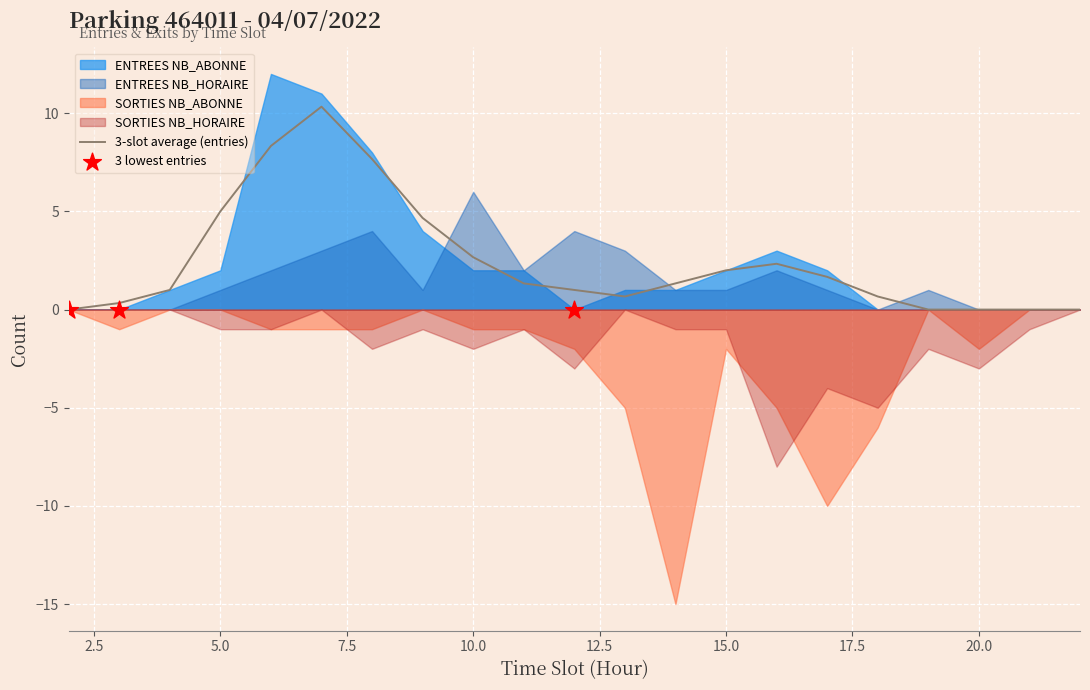

Is it true that 3-slot average (entries) equals 2.7 at 10.0?

True